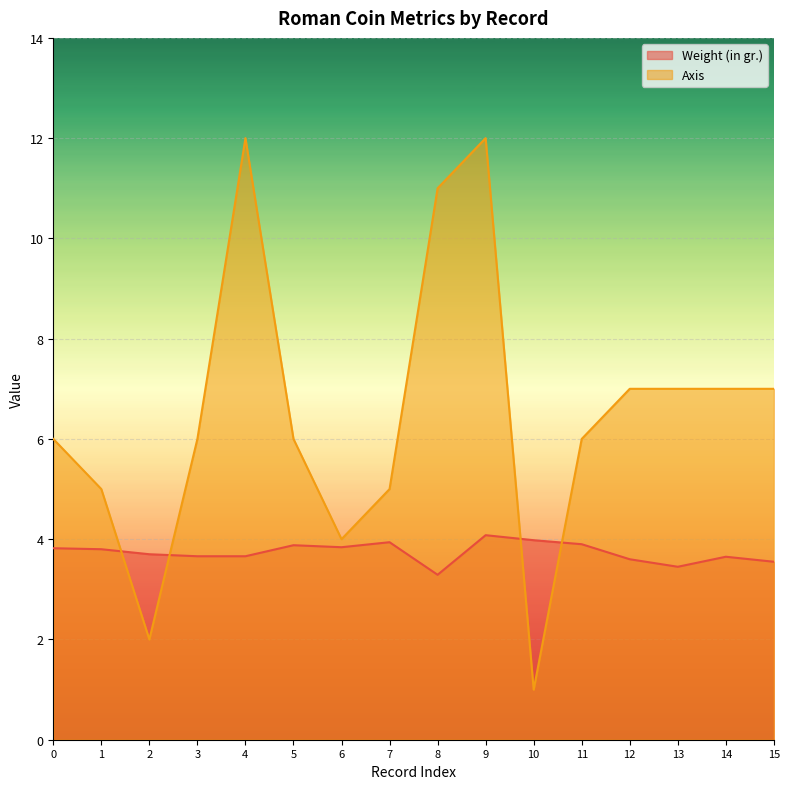

Which series has the largest total across all categories?

Axis